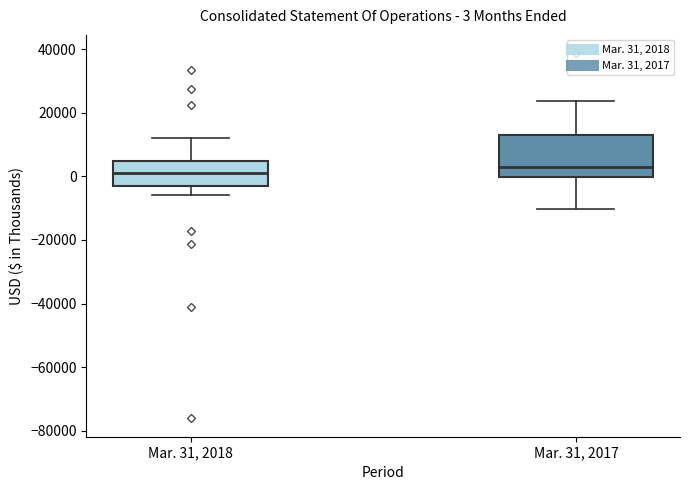

Comparing the boxes themselves (not the whiskers), which one is the tallest?

Mar. 31, 2017